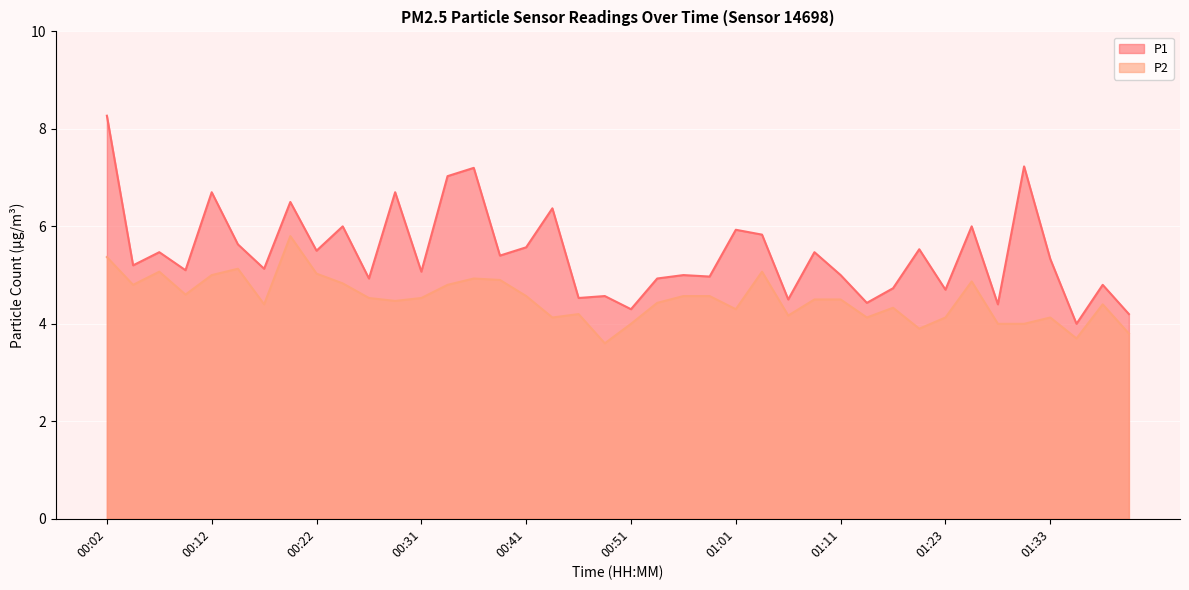

What is the label of the 2nd point from the left?

00:04